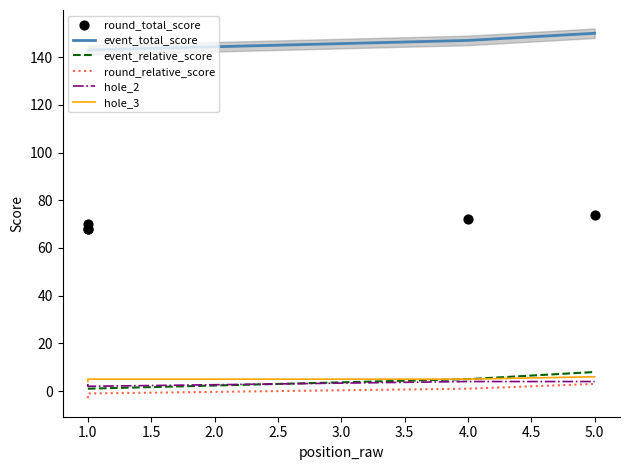

Which series reaches the maximum Y coordinate?

event_total_score